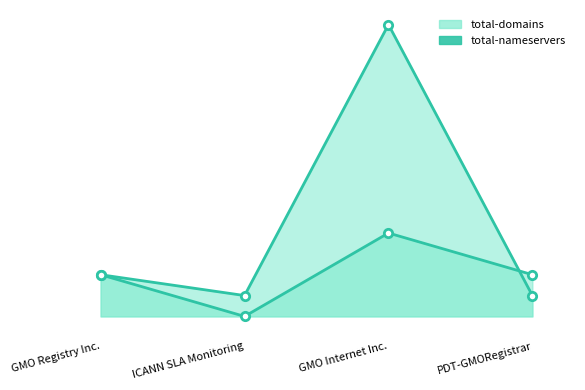

How many data points in total-nameservers are less than 2?

1